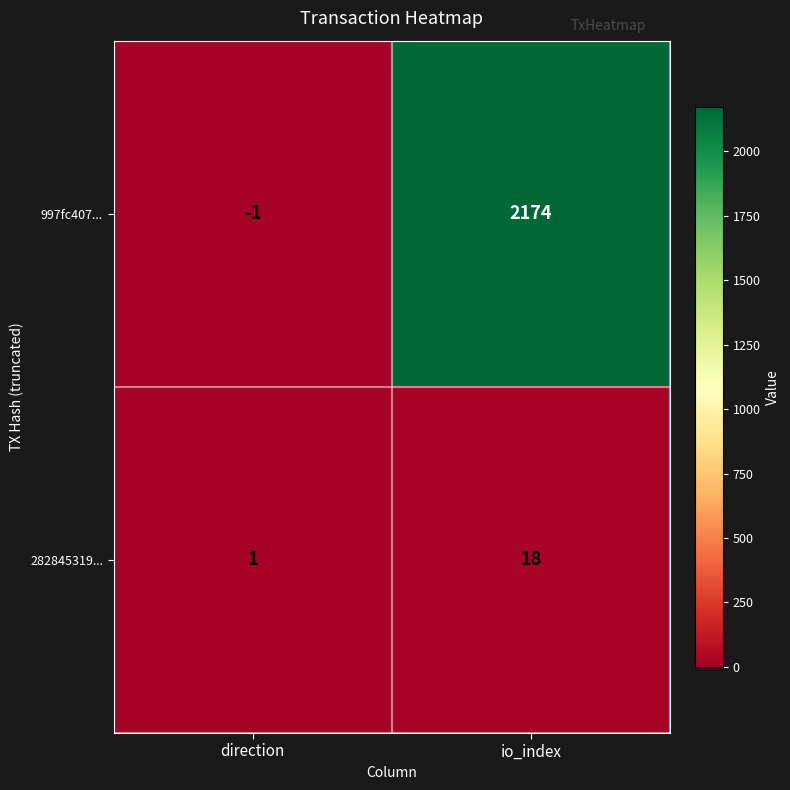

Rank the series by their average value, from highest to lowest.

997fc407..., 282845319...